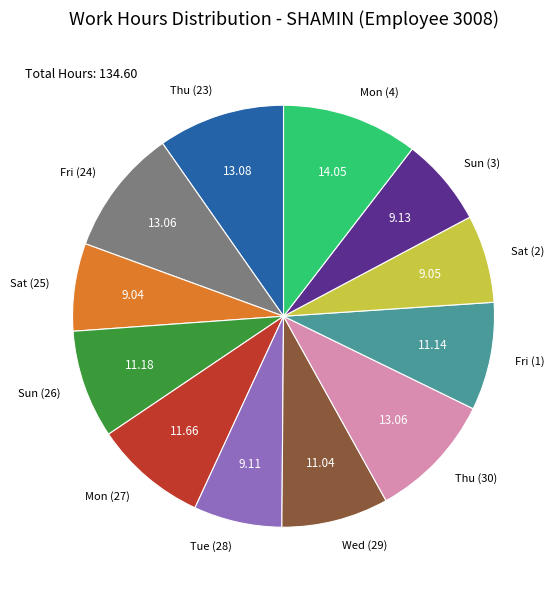

Is the sum of Tue (28) and Mon (27) greater than half?

No